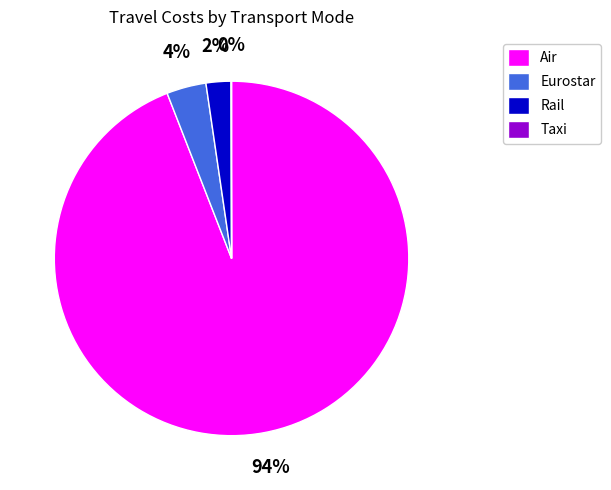

To the nearest percent, what is the average slice percentage?

25%